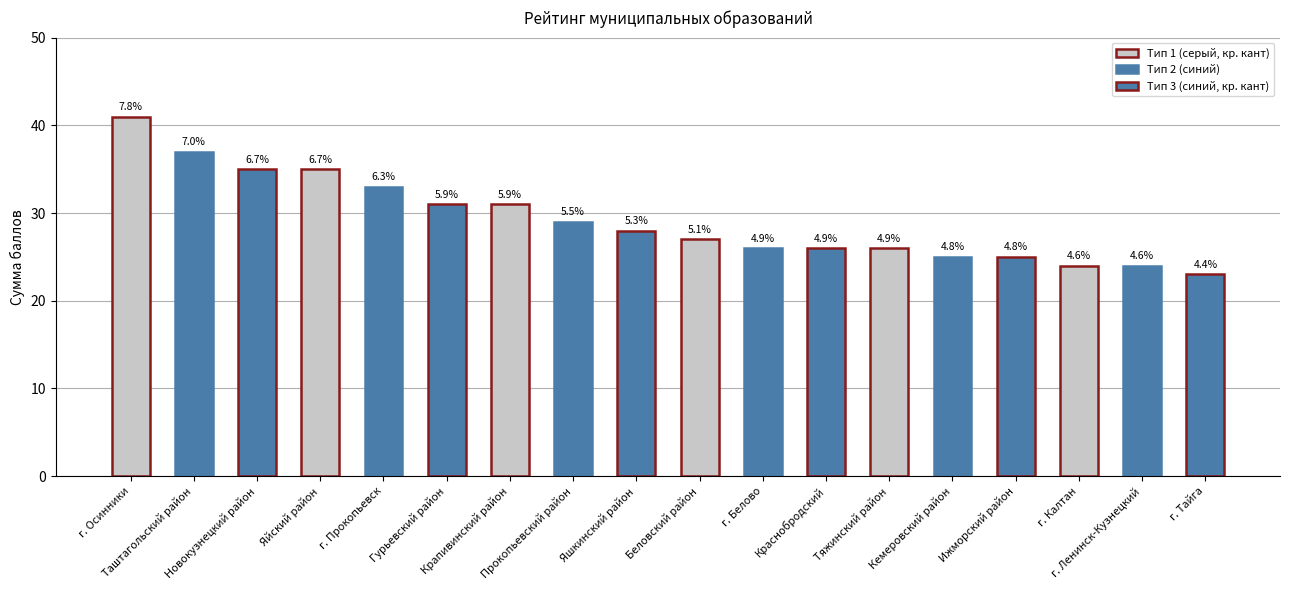

Reading left to right, extract all data points from this chart.

г. Осинники=41	Таштагольский район=37	Новокузнецкий район=35	Яйский район=35	г. Прокопьевск=33	Гурьевский район=31	Крапивинский район=31	Прокопьевский район=29	Яшкинский район=28	Беловский район=27	г. Белово=26	Краснобродский=26	Тяжинский район=26	Кемеровский район=25	Ижморский район=25	г. Калтан=24	г. Ленинск-Кузнецкий=24	г. Тайга=23